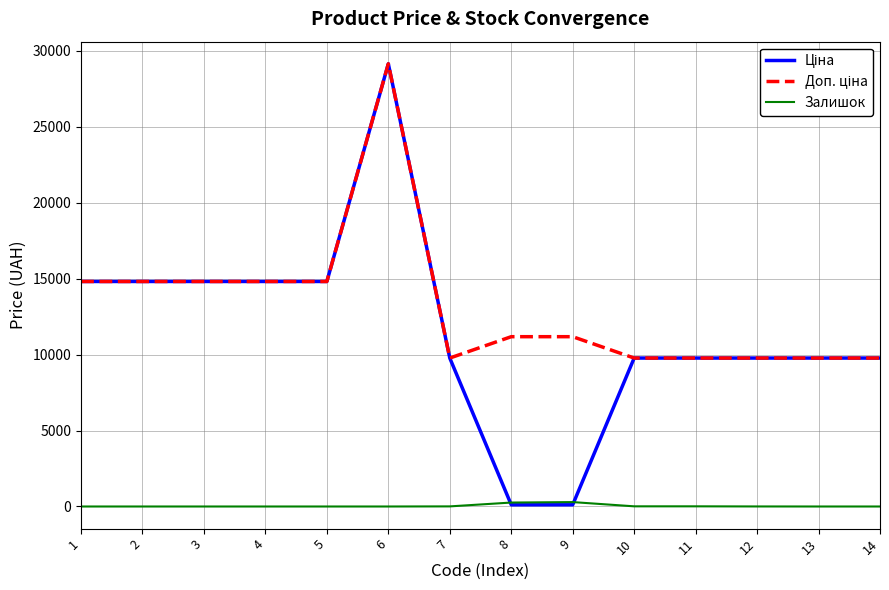

What is the spread (max minus min) of values at 14?

9775.5